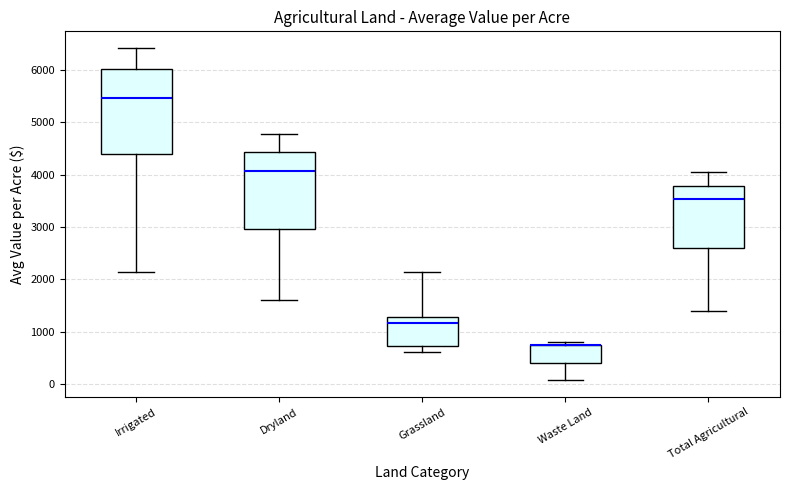

Comparing the boxes themselves (not the whiskers), which one is the tallest?

Irrigated